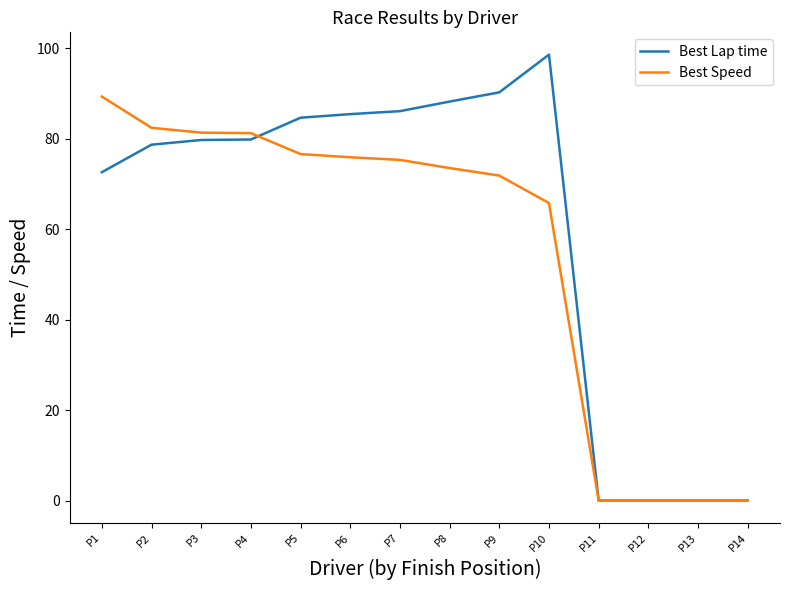

What is the sum of all Best Lap time values?

843.8